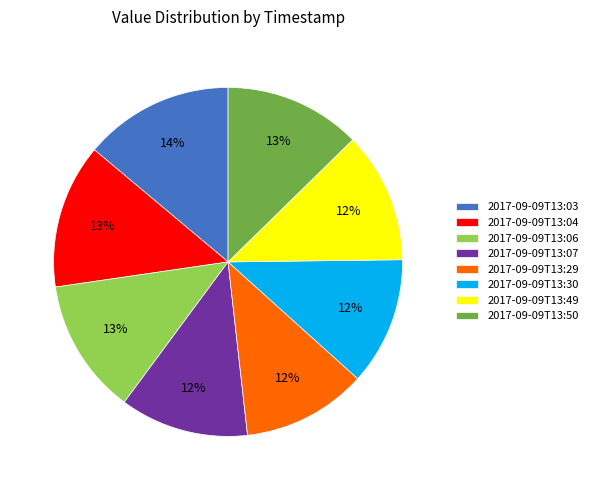

Does 2017-09-09T13:30 represent more than half of the total?

No